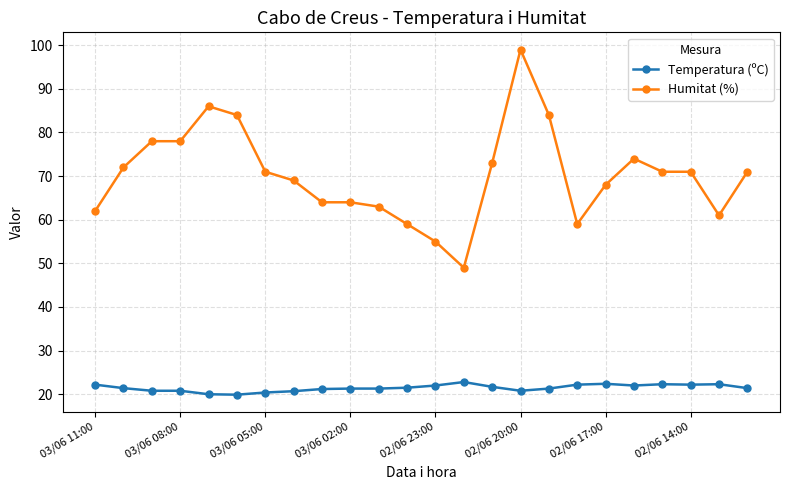

What is the lowest value of the Temperatura (ºC) series?

19.9